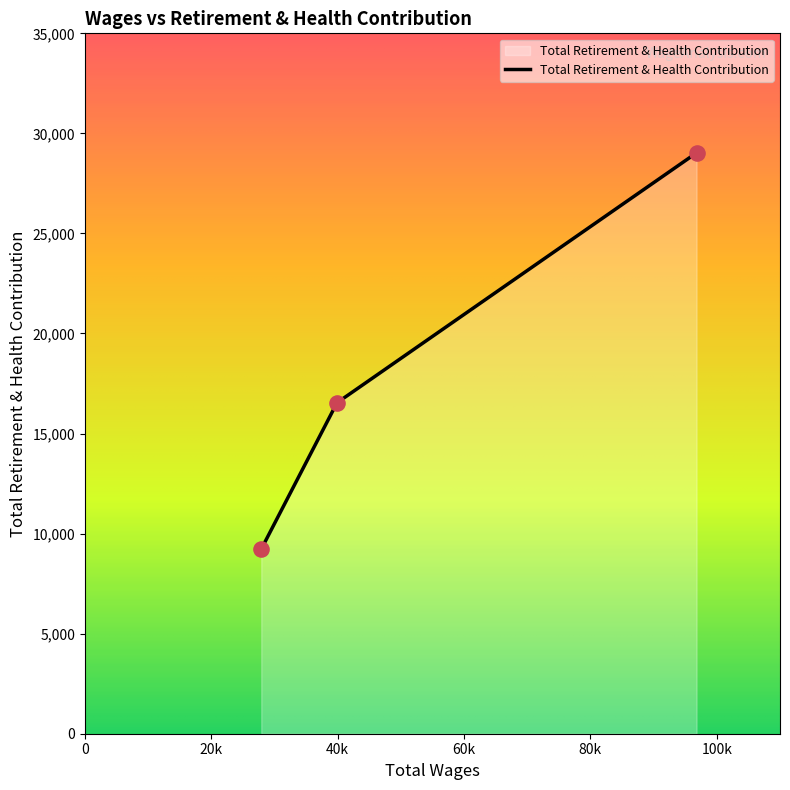

What is the sum of all values?

54788